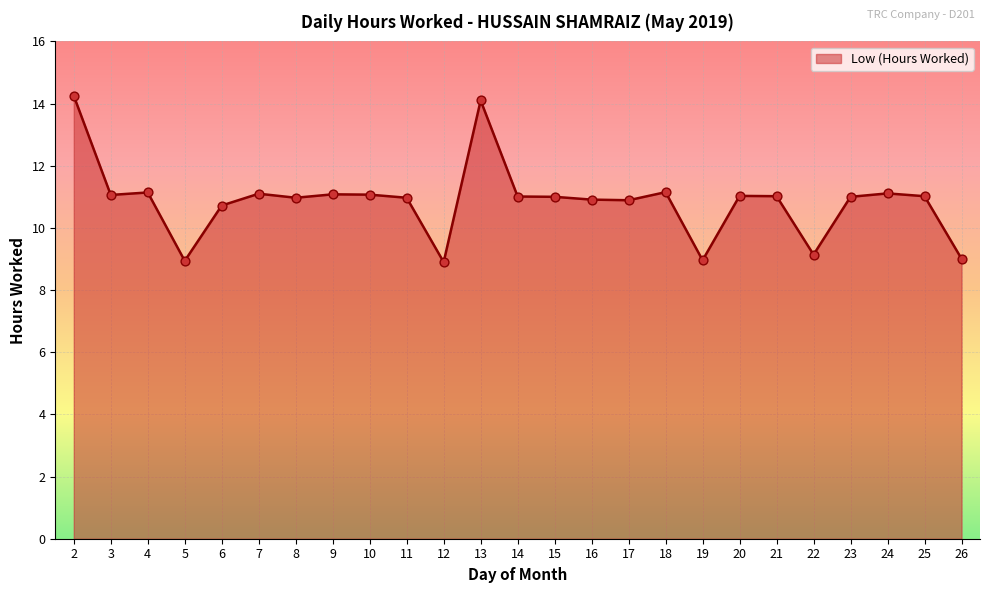

What is the ratio of the value at 9 to the value at 20?

1.0